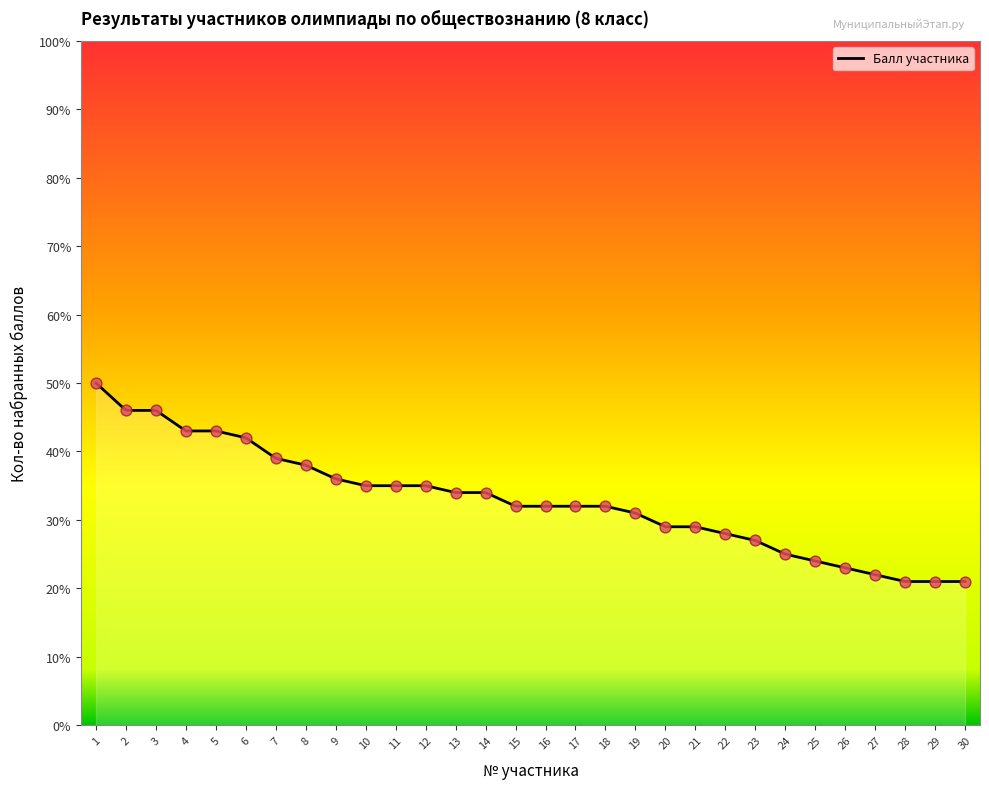

Between 25 and 26, which is larger?

25